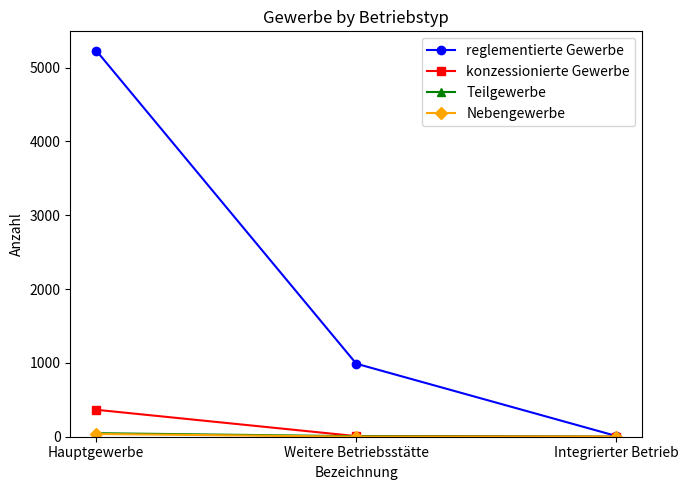

How many distinct data groups are displayed?

4